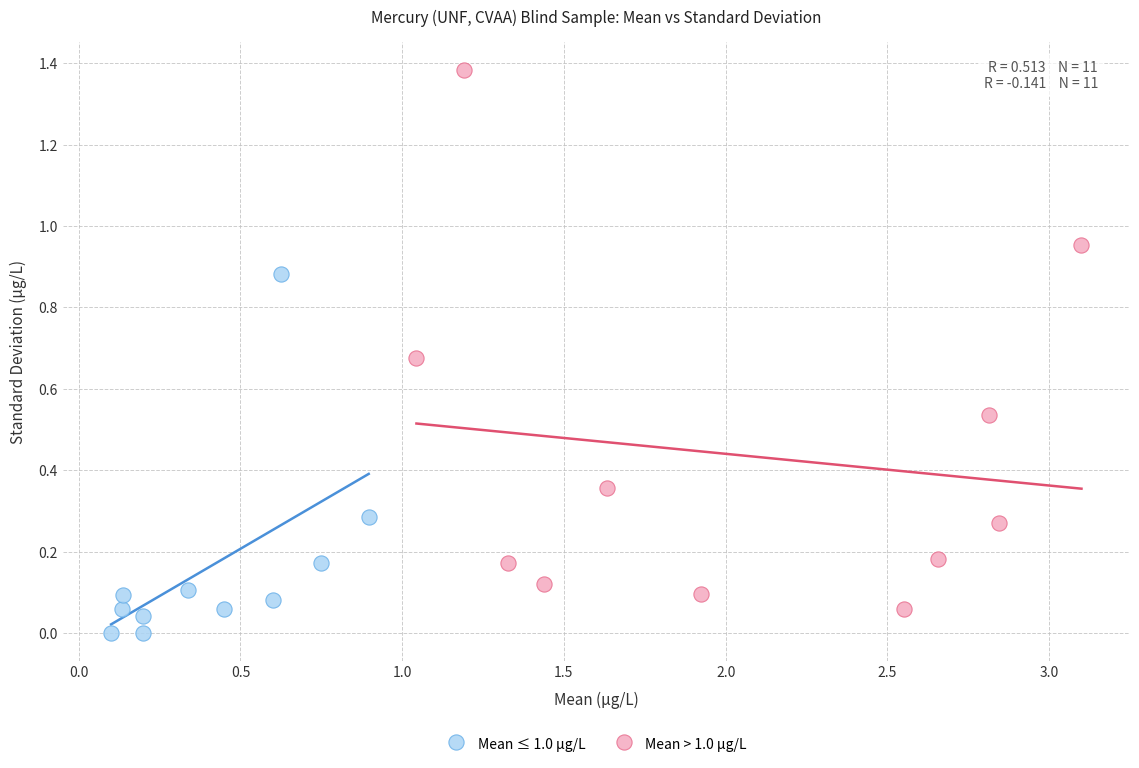

What are all the series names shown in the legend?

Mean ≤ 1.0 µg/L, Mean > 1.0 µg/L